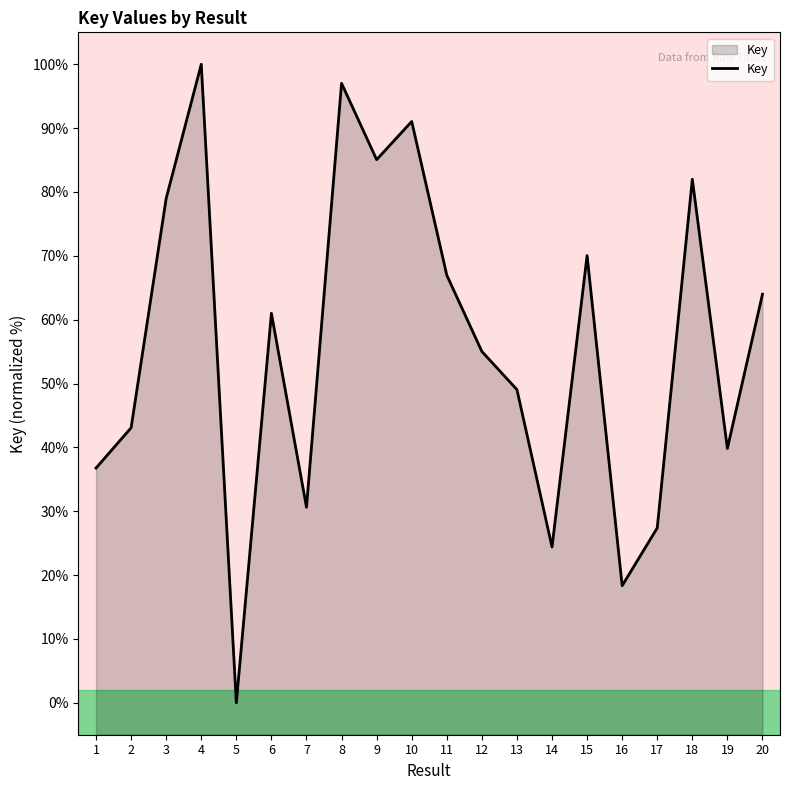

What is the sum of all values?

1120.6